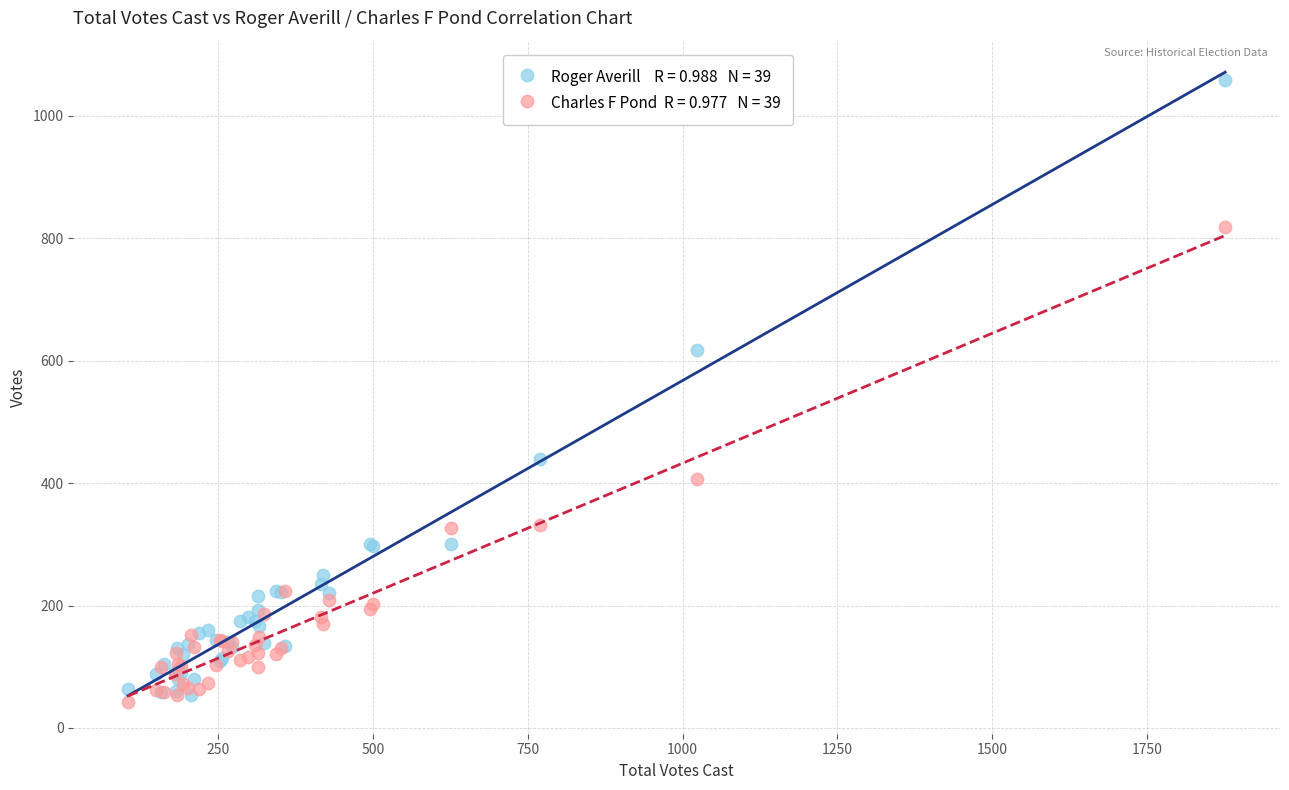

Across all series, what Y value is closest to 550?

618